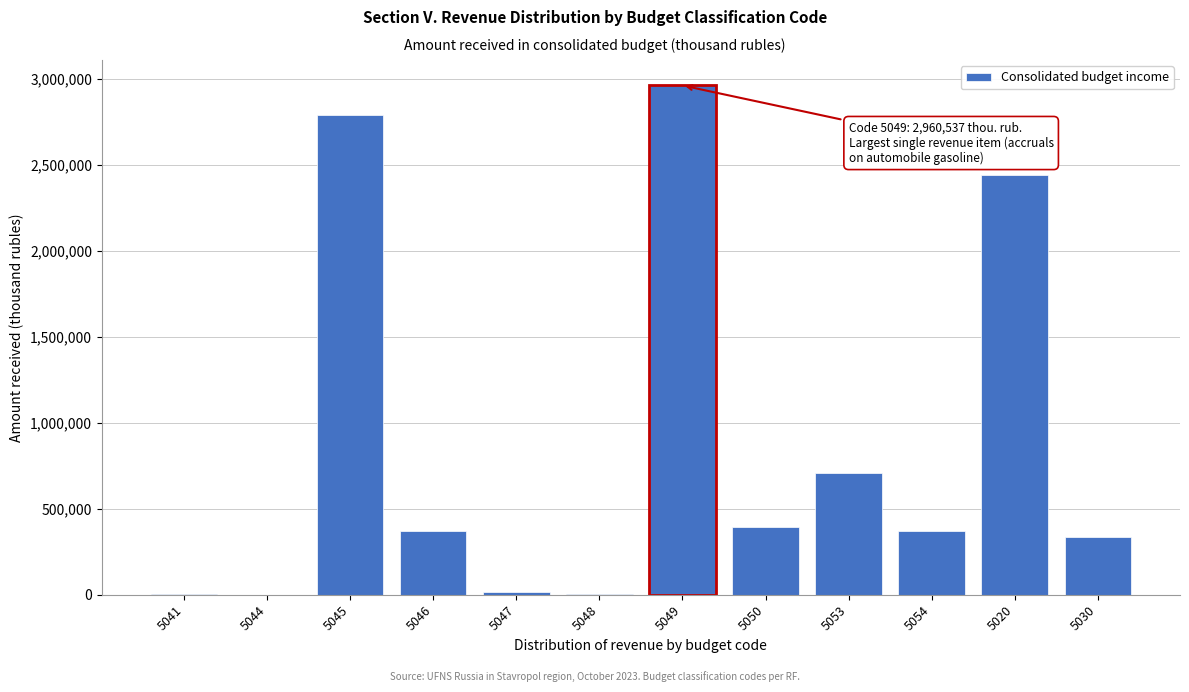

The value at 5020 is 2442006. True or false?

True